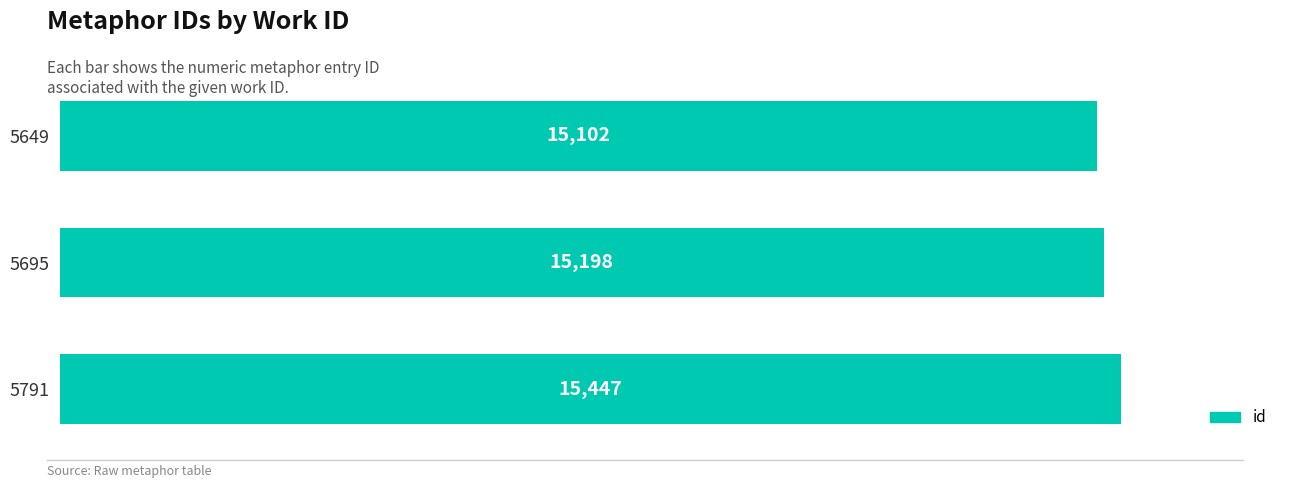

Does the chart contain stacked bars?

No